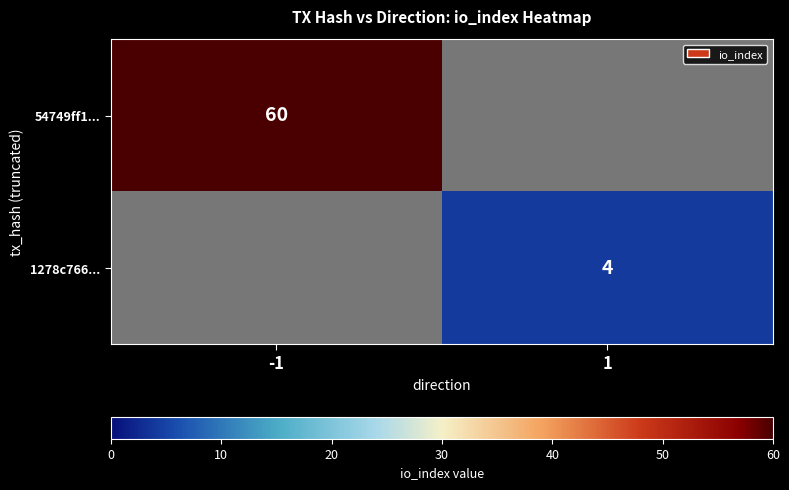

Is it true that 54749ff1... equals 60 at -1?

True